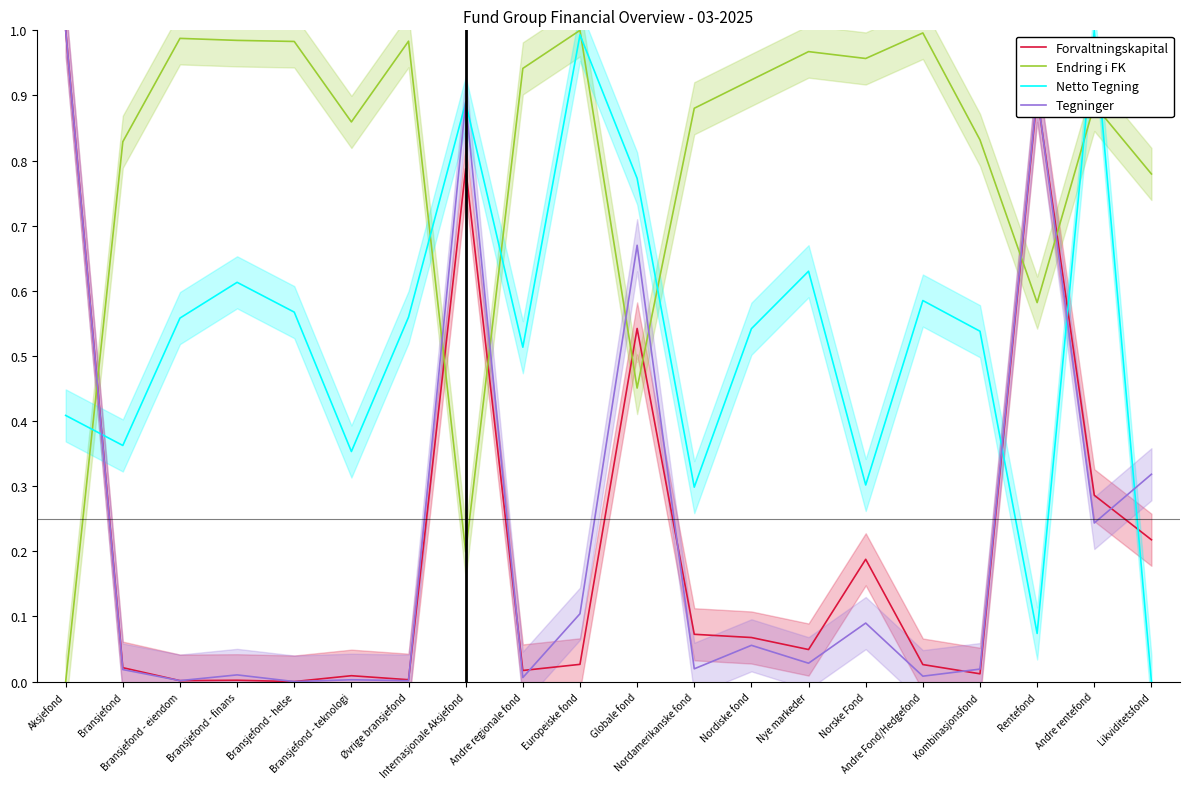

Reading left to right, extract all data points from this chart.

Forvaltningskapital: 1.0	0.0	0.0	0.0	0.0	0.0	0.0	0.8	0.0	0.0	0.5	0.1	0.1	0.0	0.2	0.0	0.0	0.9	0.3	0.2
Endring i FK: 0.0	0.8	1.0	1.0	1.0	0.9	1.0	0.2	0.9	1.0	0.5	0.9	0.9	1.0	1.0	1.0	0.8	0.6	0.9	0.8
Netto Tegning: 0.4	0.4	0.6	0.6	0.6	0.4	0.6	0.9	0.5	1.0	0.8	0.3	0.5	0.6	0.3	0.6	0.5	0.1	1.0	0.0
Tegninger: 1.0	0.0	0.0	0.0	0.0	0.0	0.0	0.9	0.0	0.1	0.7	0.0	0.1	0.0	0.1	0.0	0.0	0.9	0.2	0.3